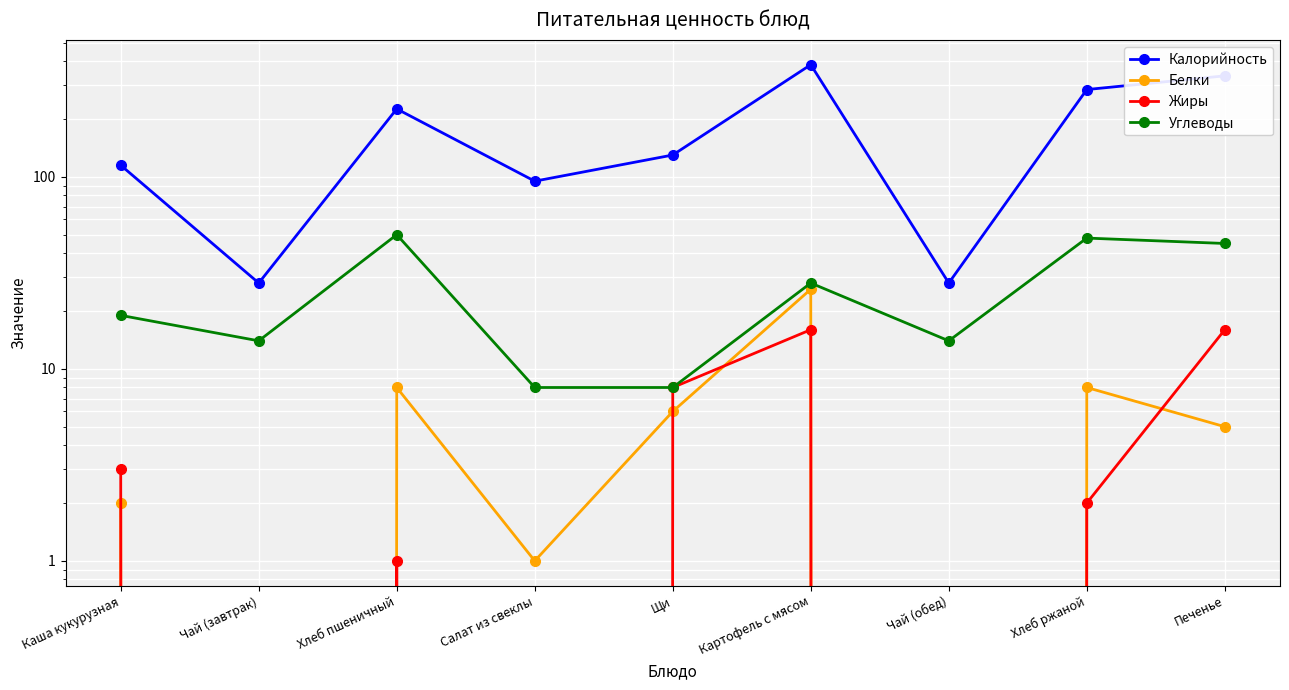

Where is the first local minimum for Белки?

Чай (завтрак)